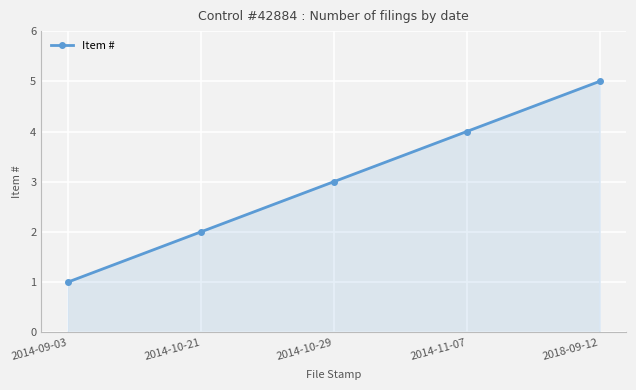

How many lines are shown in the chart?

1